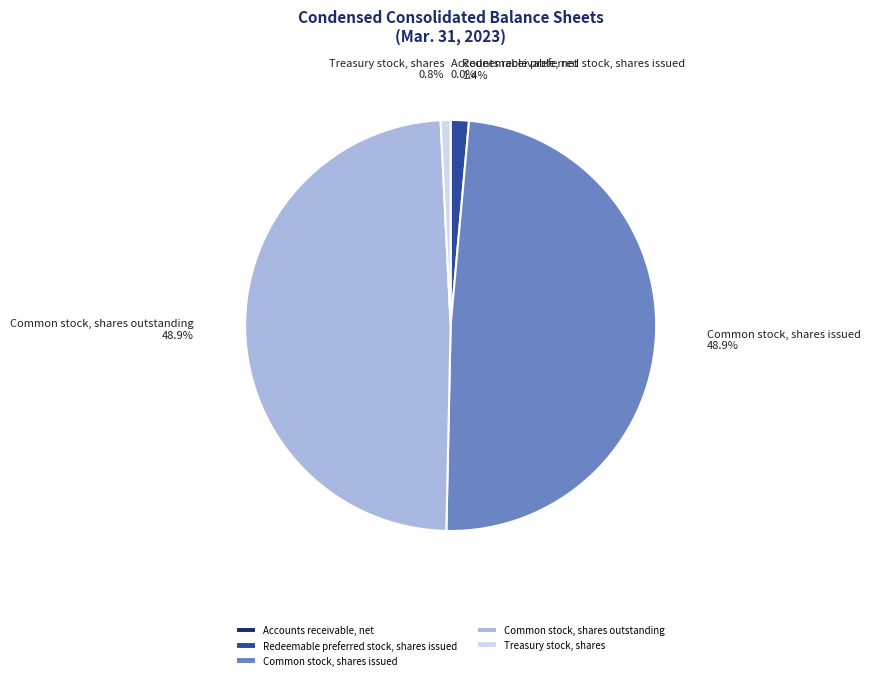

Do Treasury stock, shares and Redeemable preferred stock, shares issued together represent more than half of the pie?

No